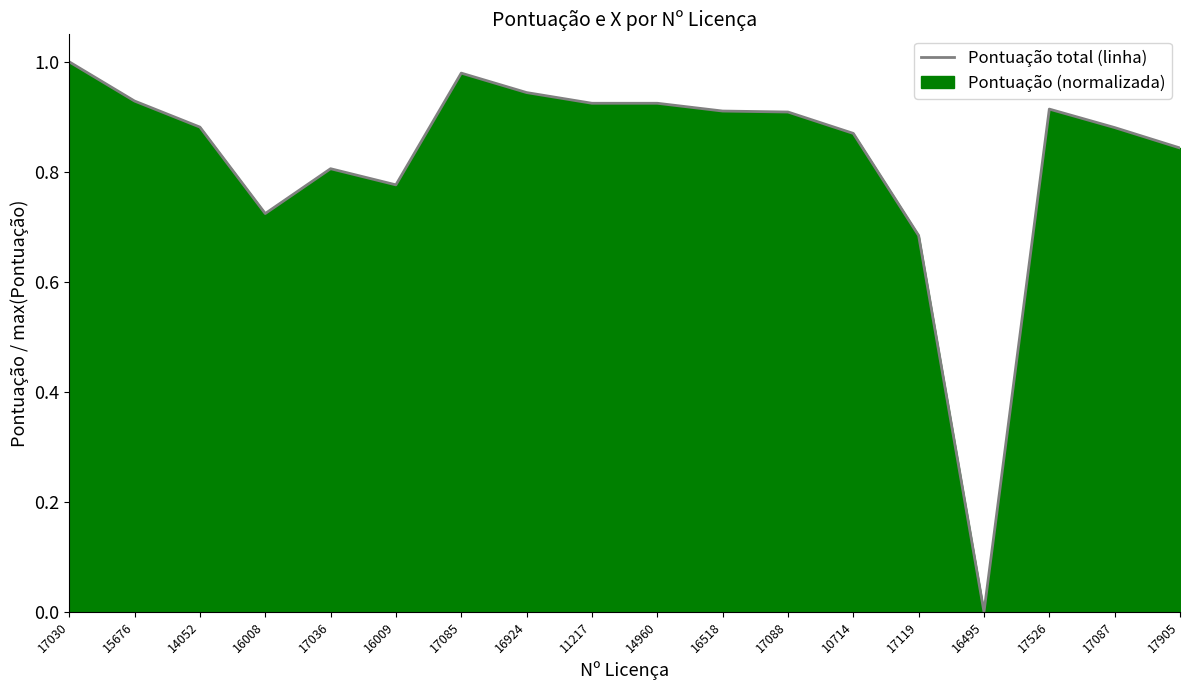

Which category has the highest value in the X (normalizado) series?

17030